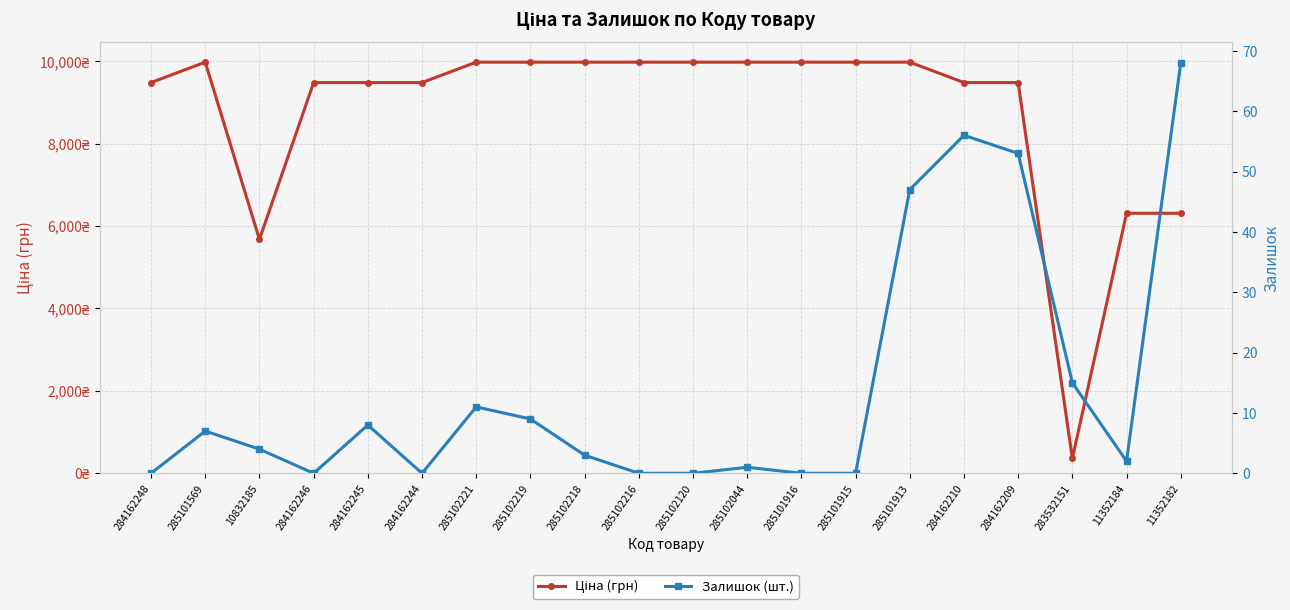

True or false: Залишок (шт.) and Ціна (грн) cross at least once.

False